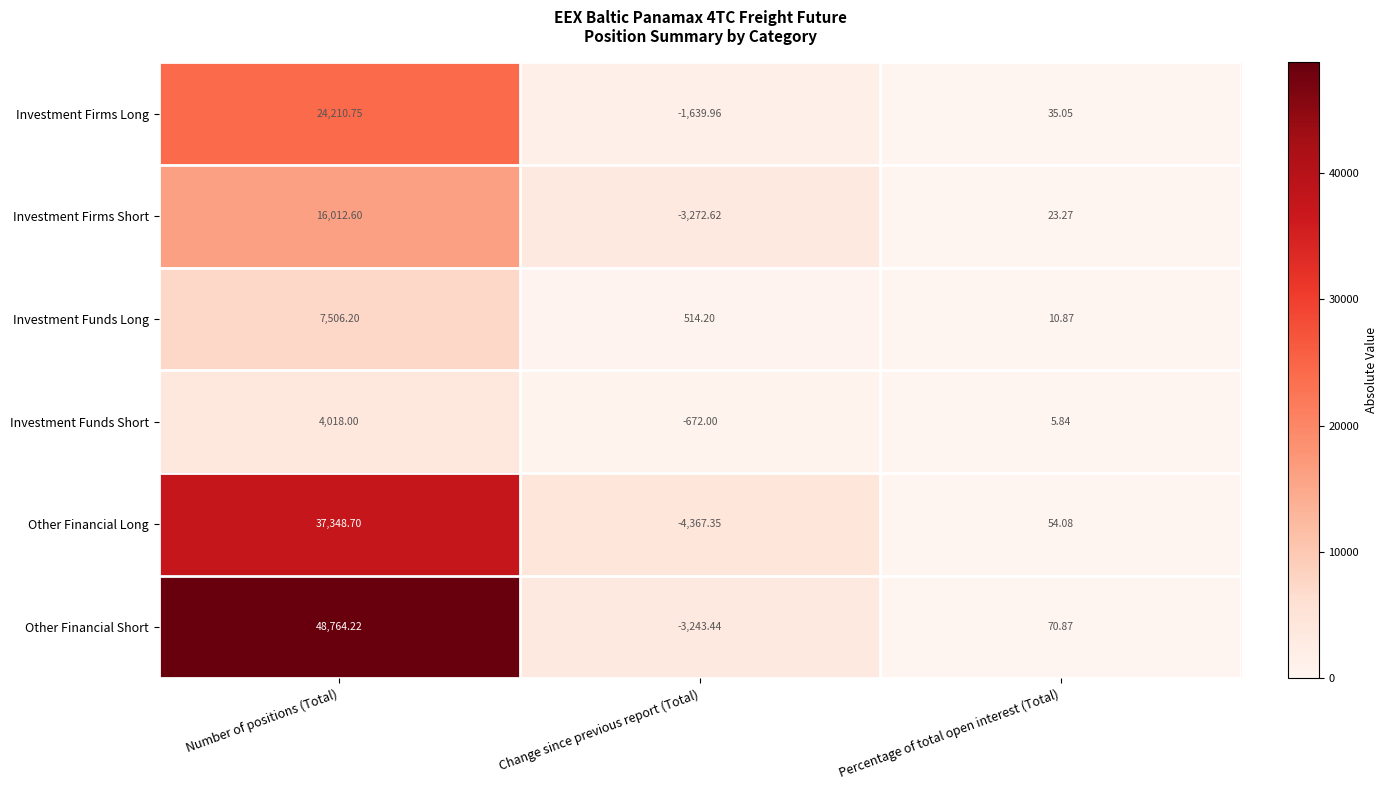

Which series has the widest spread of values?

Other Financial Short